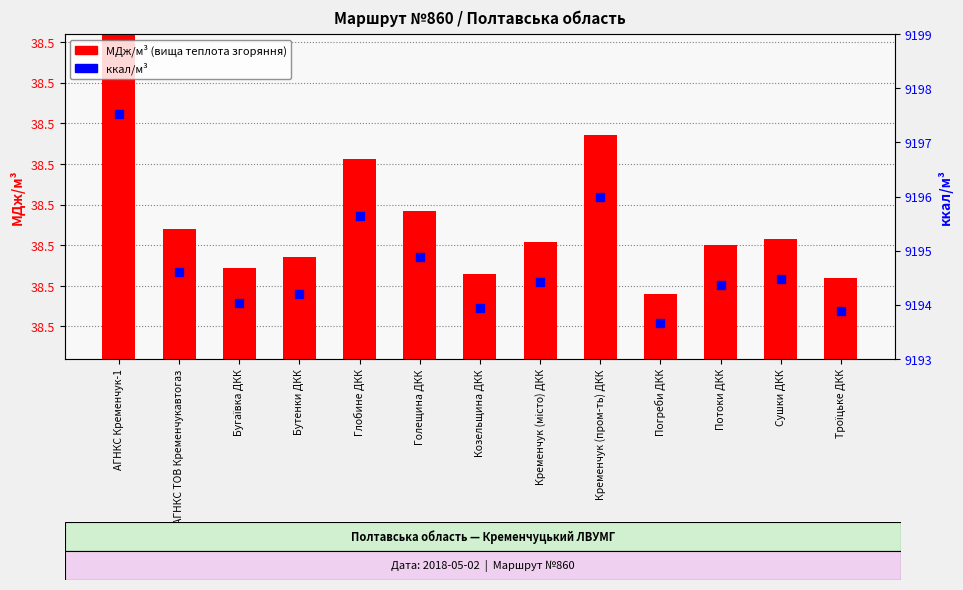

Which series contains the highest Y value?

ккал/м³